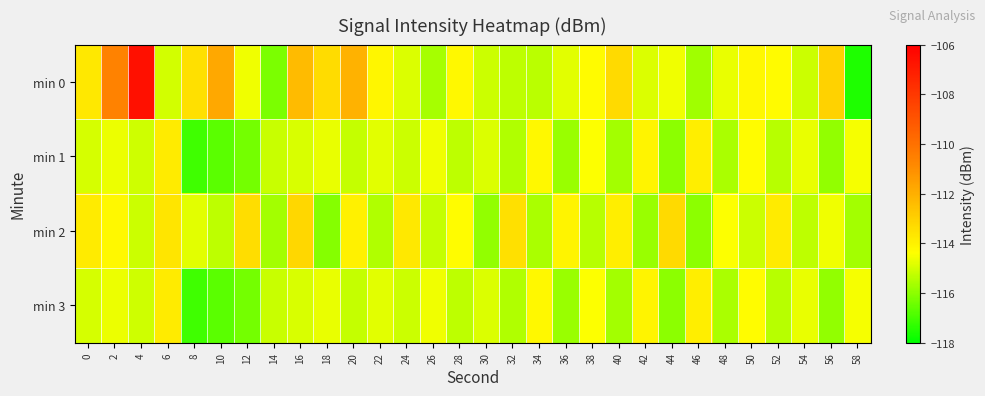

At which category is the sum across all series the highest?

4